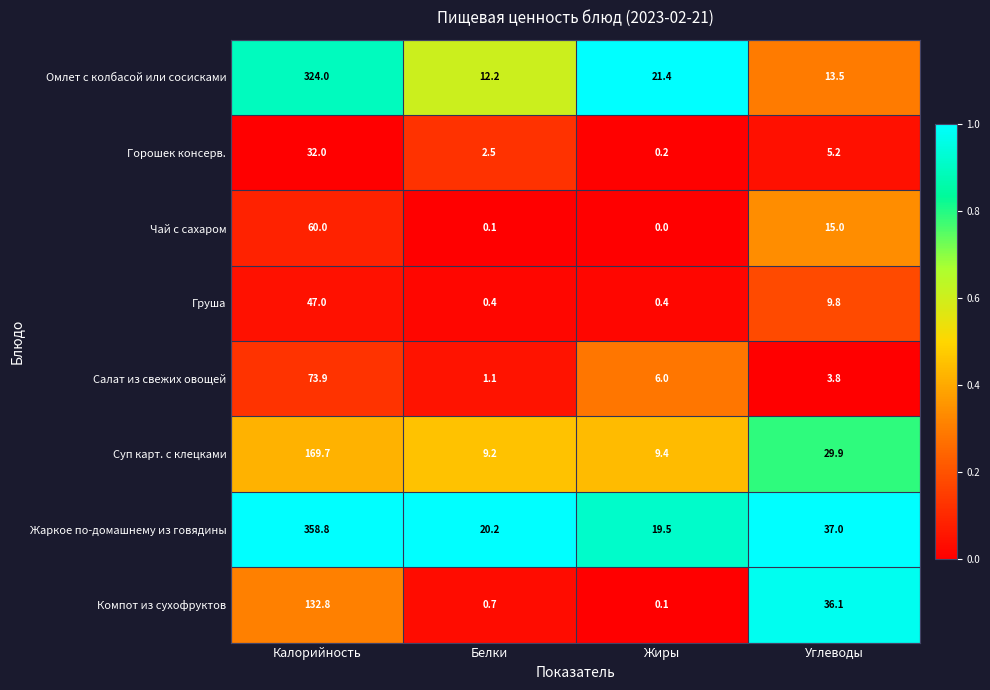

Which series has the largest total across all categories?

Жаркое по-домашнему из говядины